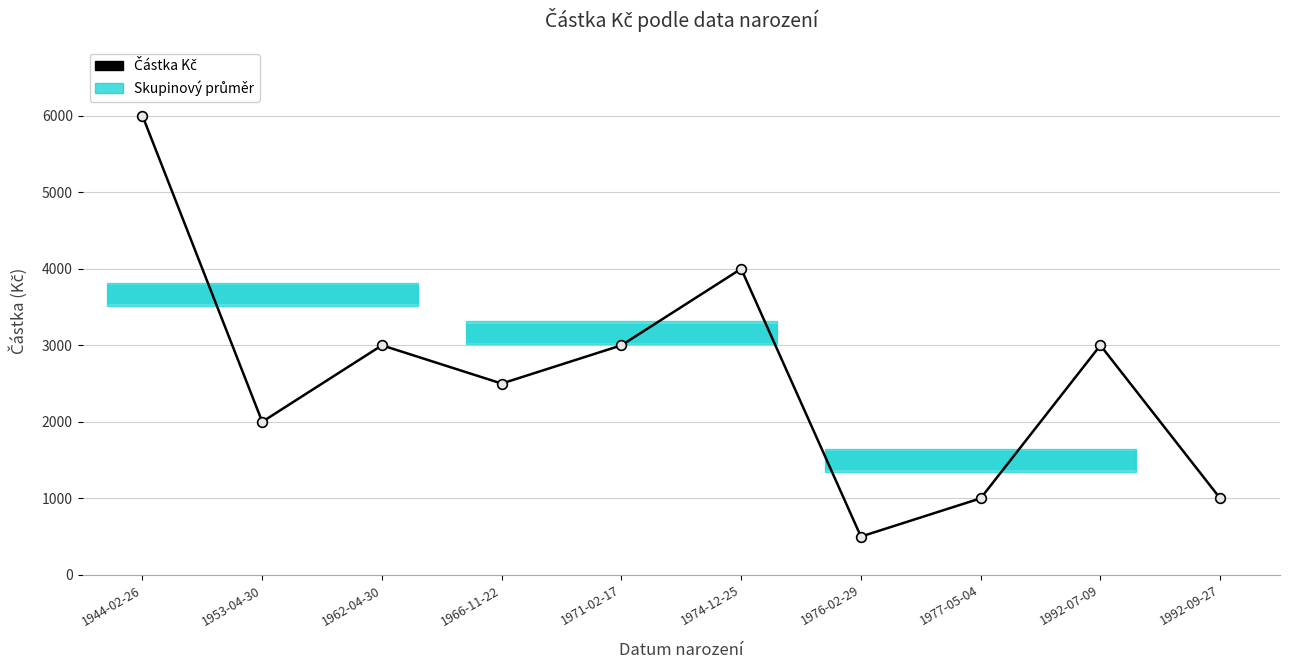

At which category does the chart reach its peak across all series?

1944-02-26